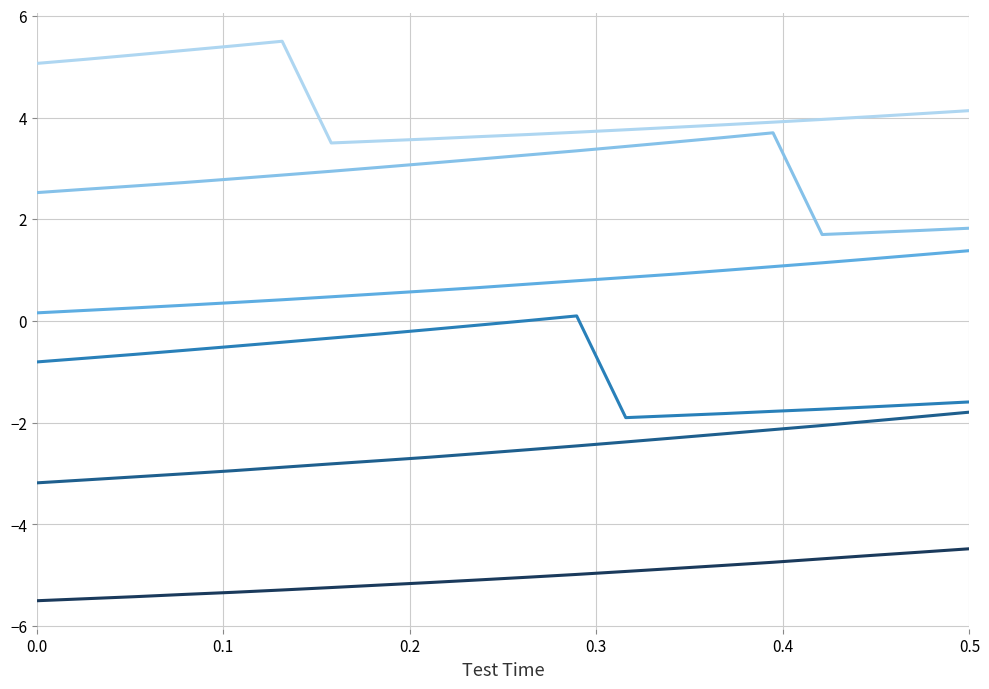

How many series are shown in this chart?

6